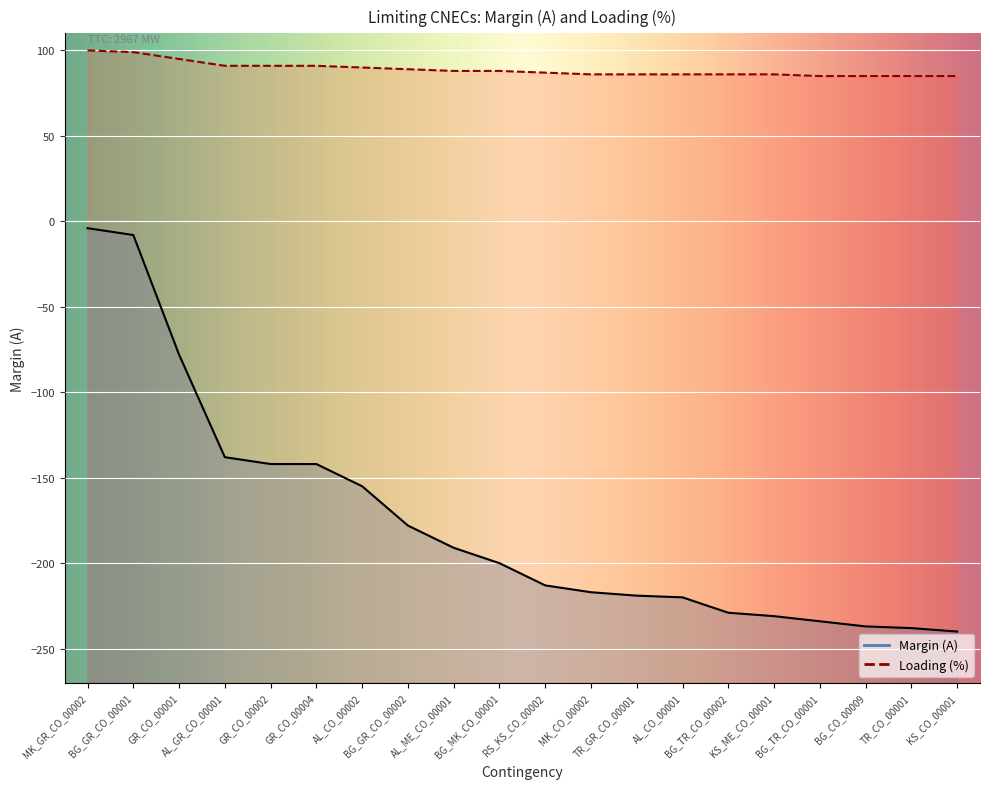

What is the spread (max minus min) of values at KS_ME_CO_00001?

317